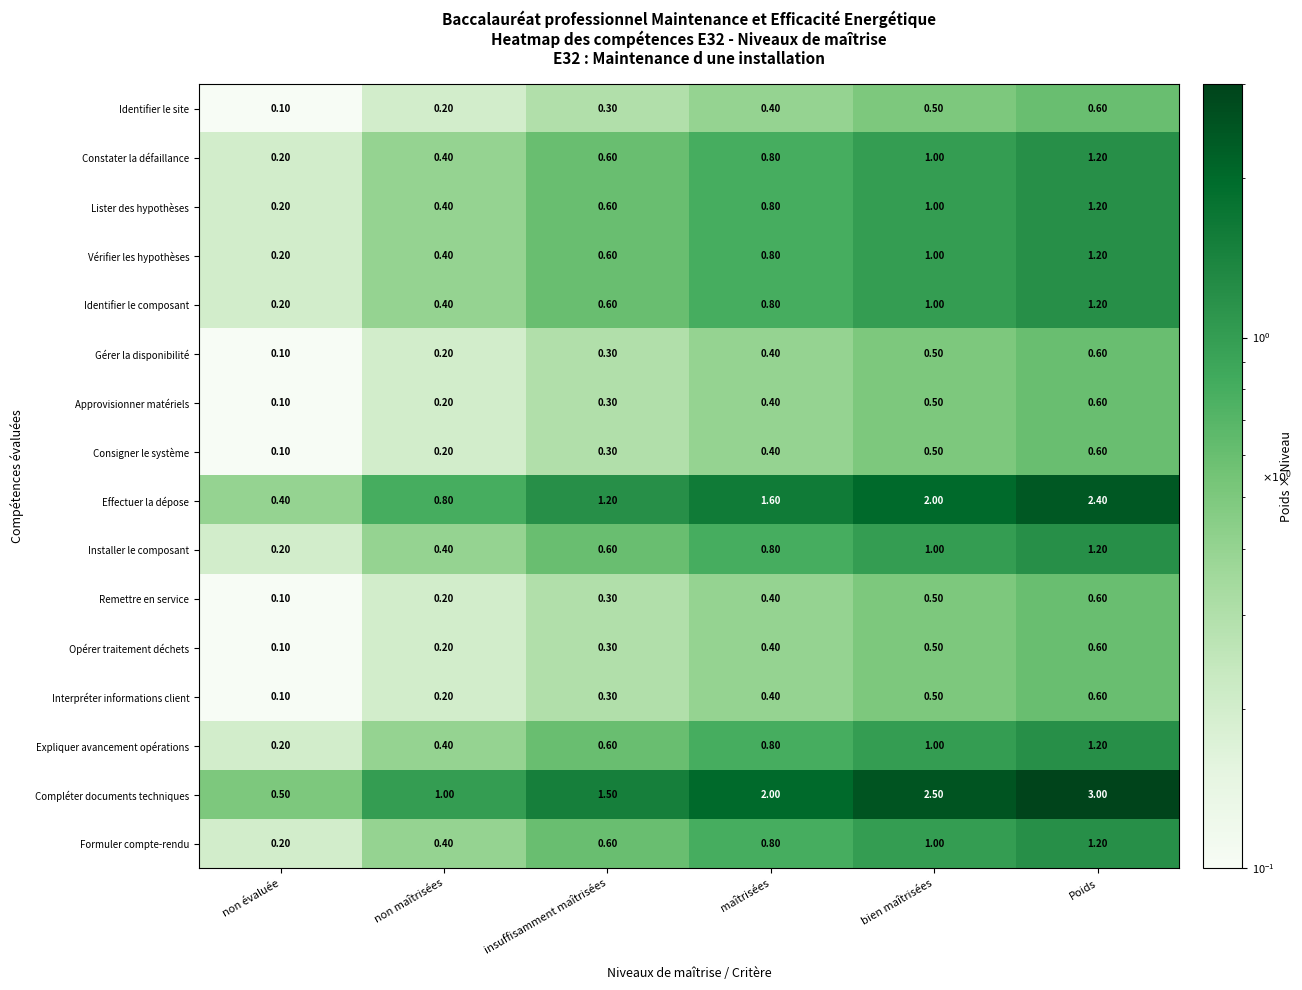

What is the total value across all series at insuffisamment maîtrisées?

9.0